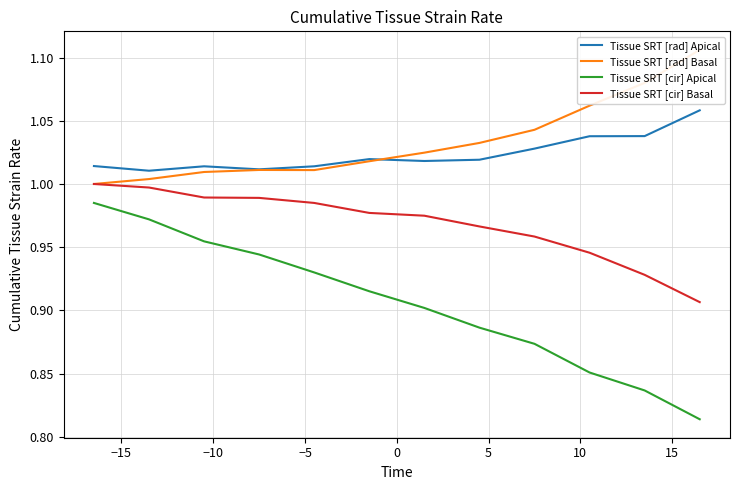

What is the value of the Tissue SRT [rad] Apical point at the 6th from the left?

1.0